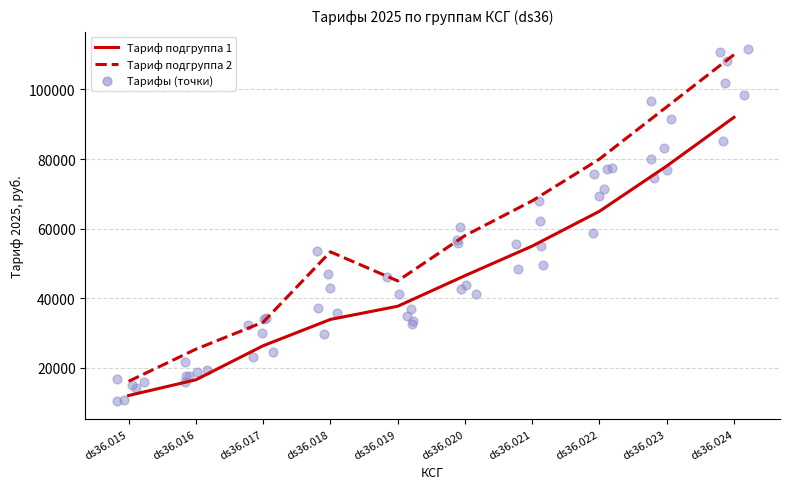

At how many categories does at least one series exceed 89903?

2